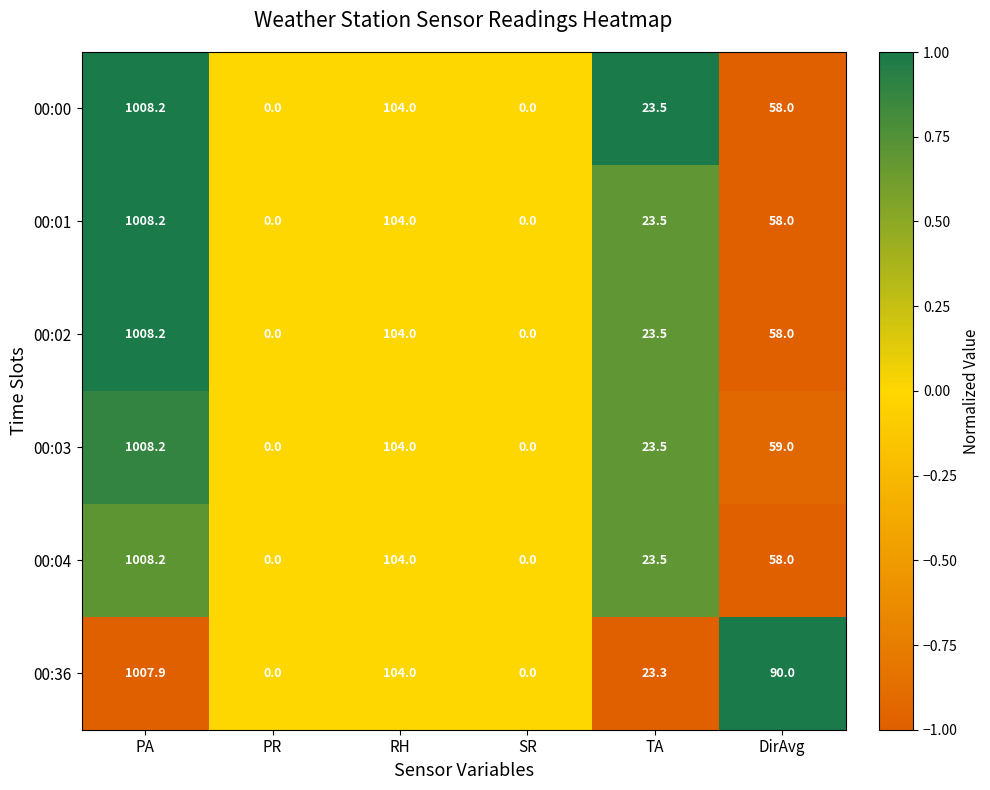

Which series has the largest total across all categories?

00:36